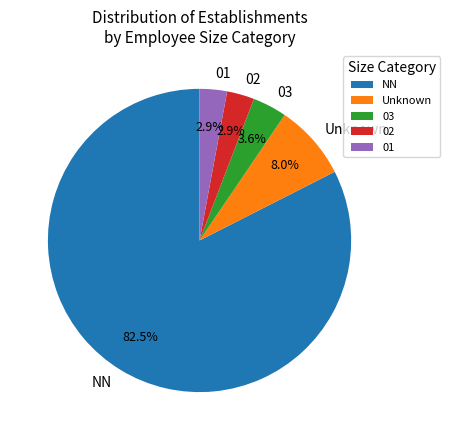

Combined, do 01 and 02 account for over 50%?

No